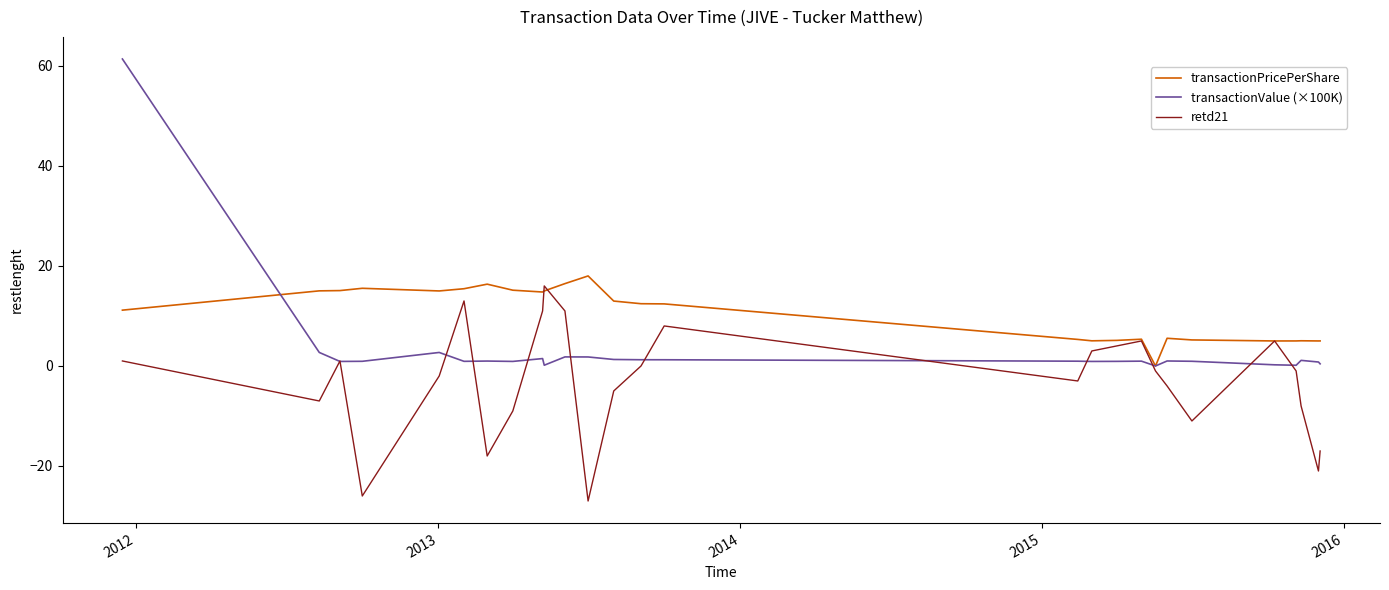

Rank the series by their average value, from lowest to highest.

retd21, transactionValue (×100K), transactionPricePerShare